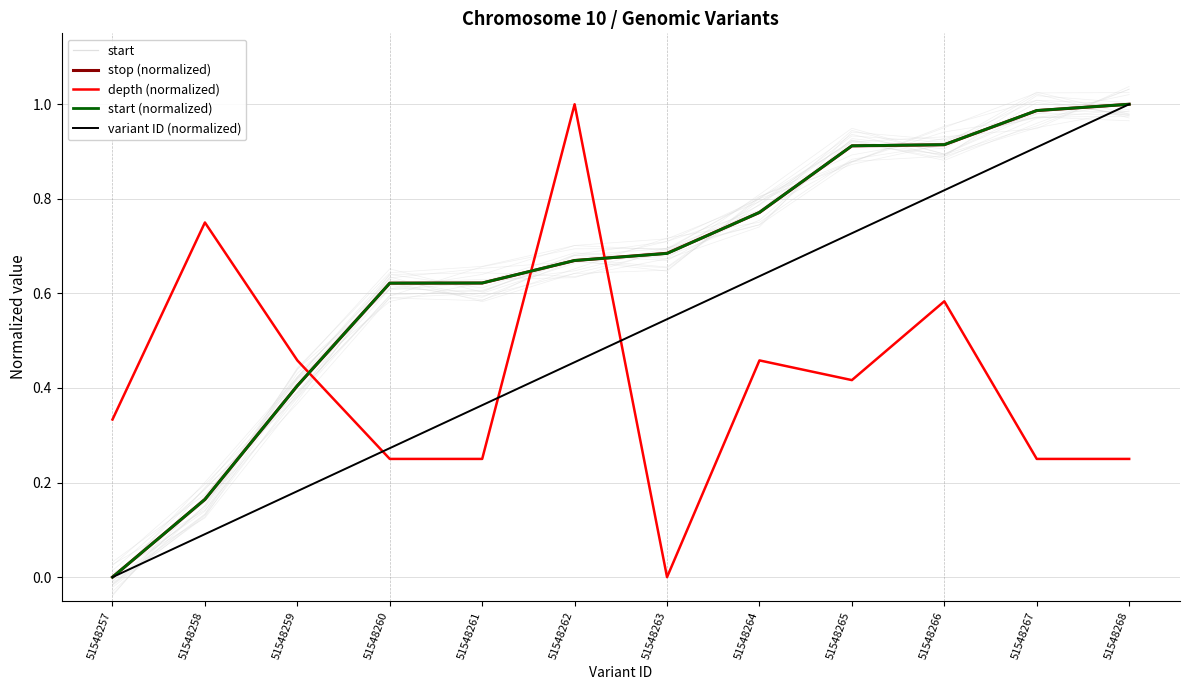

Which has a higher value, 51548267 or 51548260?

51548267